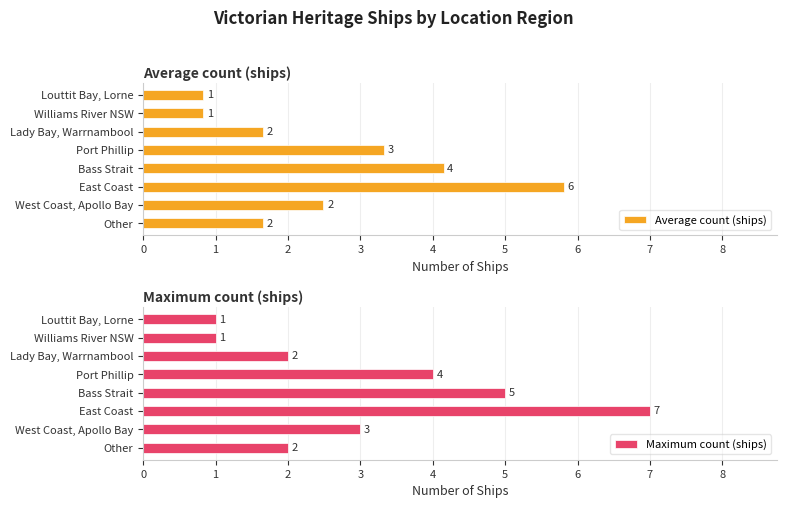

What is the difference between the maximum and minimum values in the Maximum count (ships) series?

6